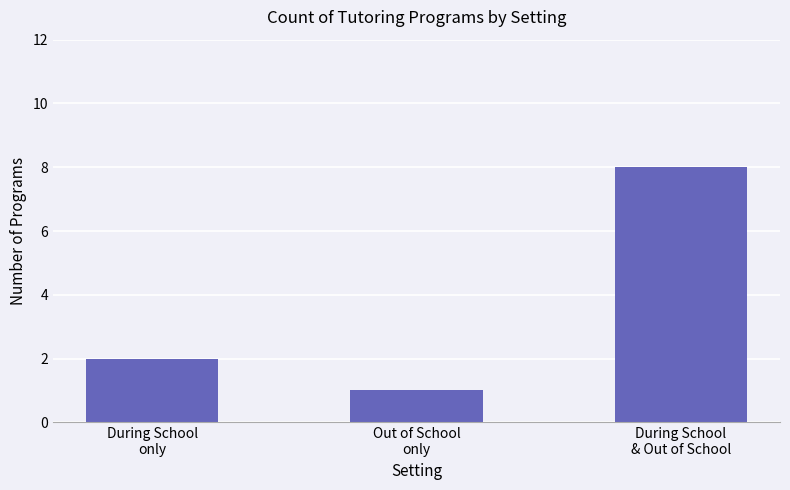

What position from the right is During School
& Out of School?

1